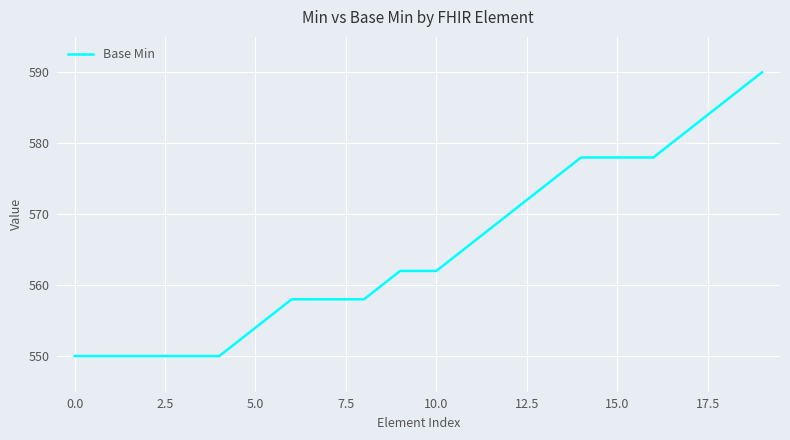

What is the smallest value displayed?

550